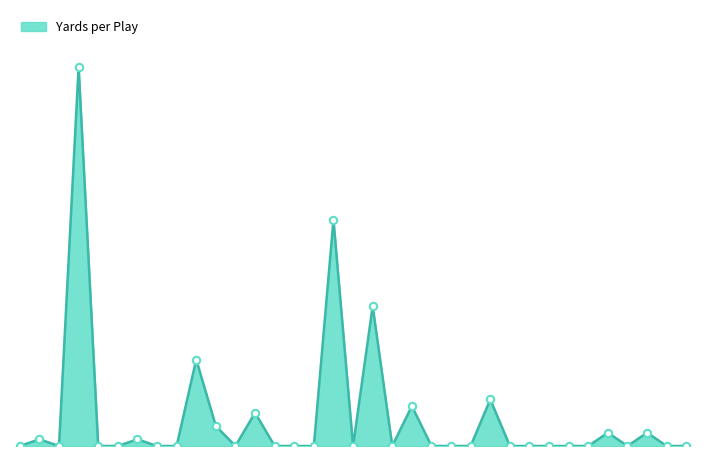

Is this an area chart (filled region under the line)?

Yes